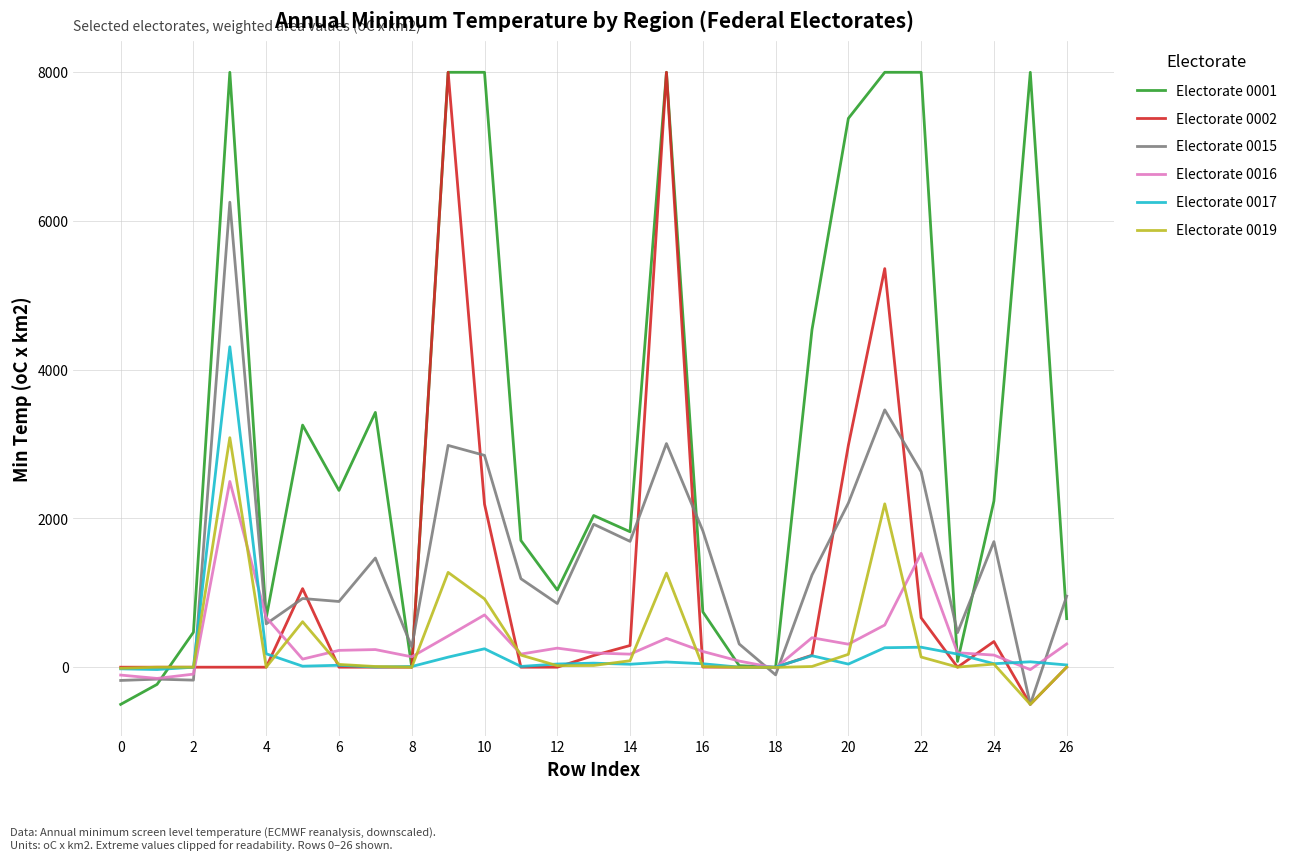

What is the greatest value displayed?

8000.0